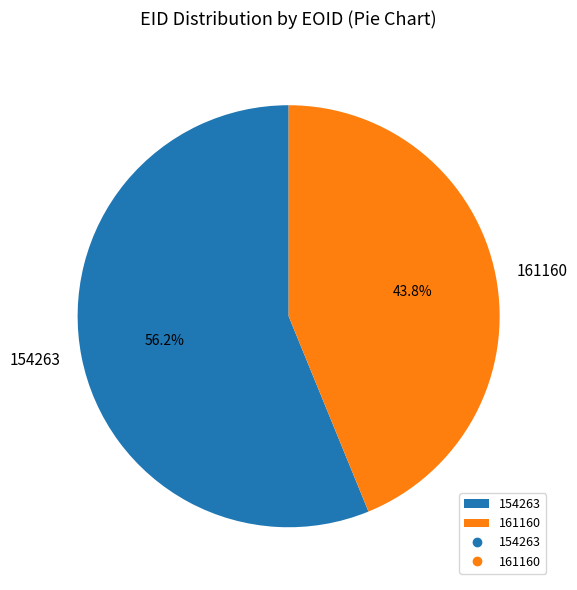

Rank the categories by value from lowest to highest.

161160, 154263